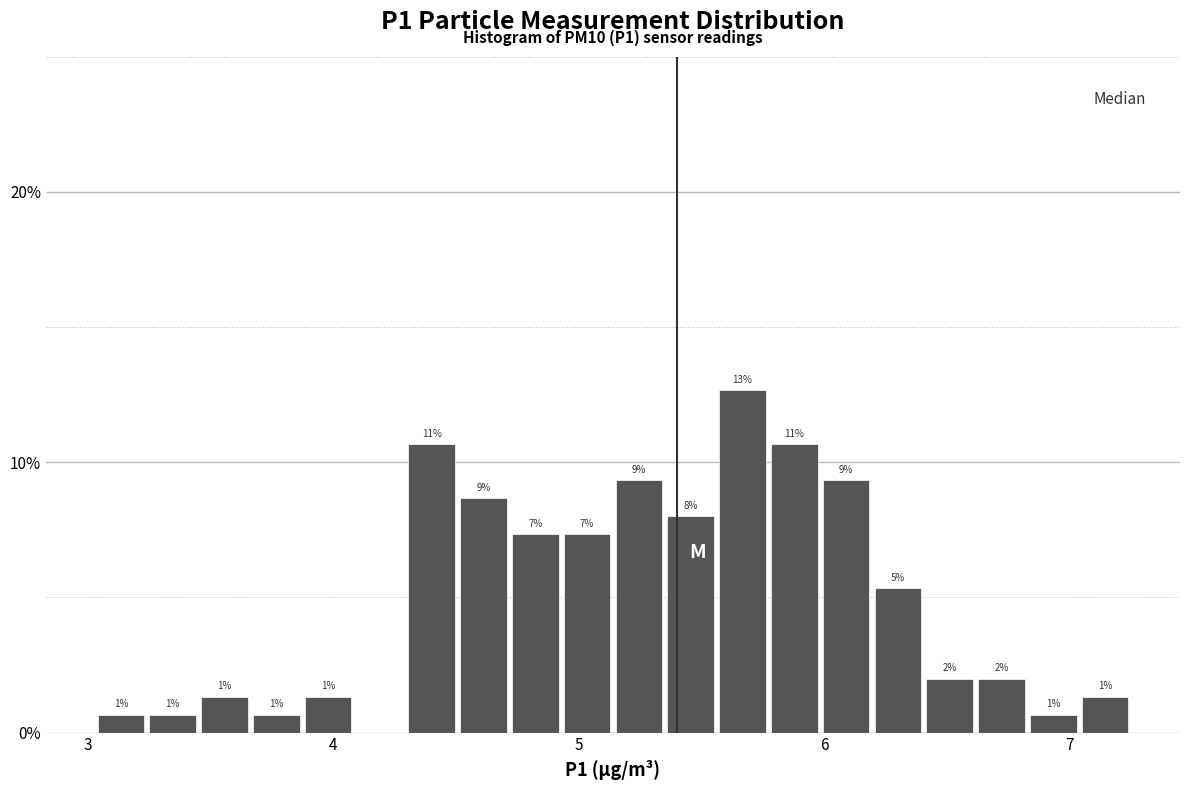

Around what value on the x-axis is the tallest bar? Give the approximate position of its centre, as read against the axis.

5.7